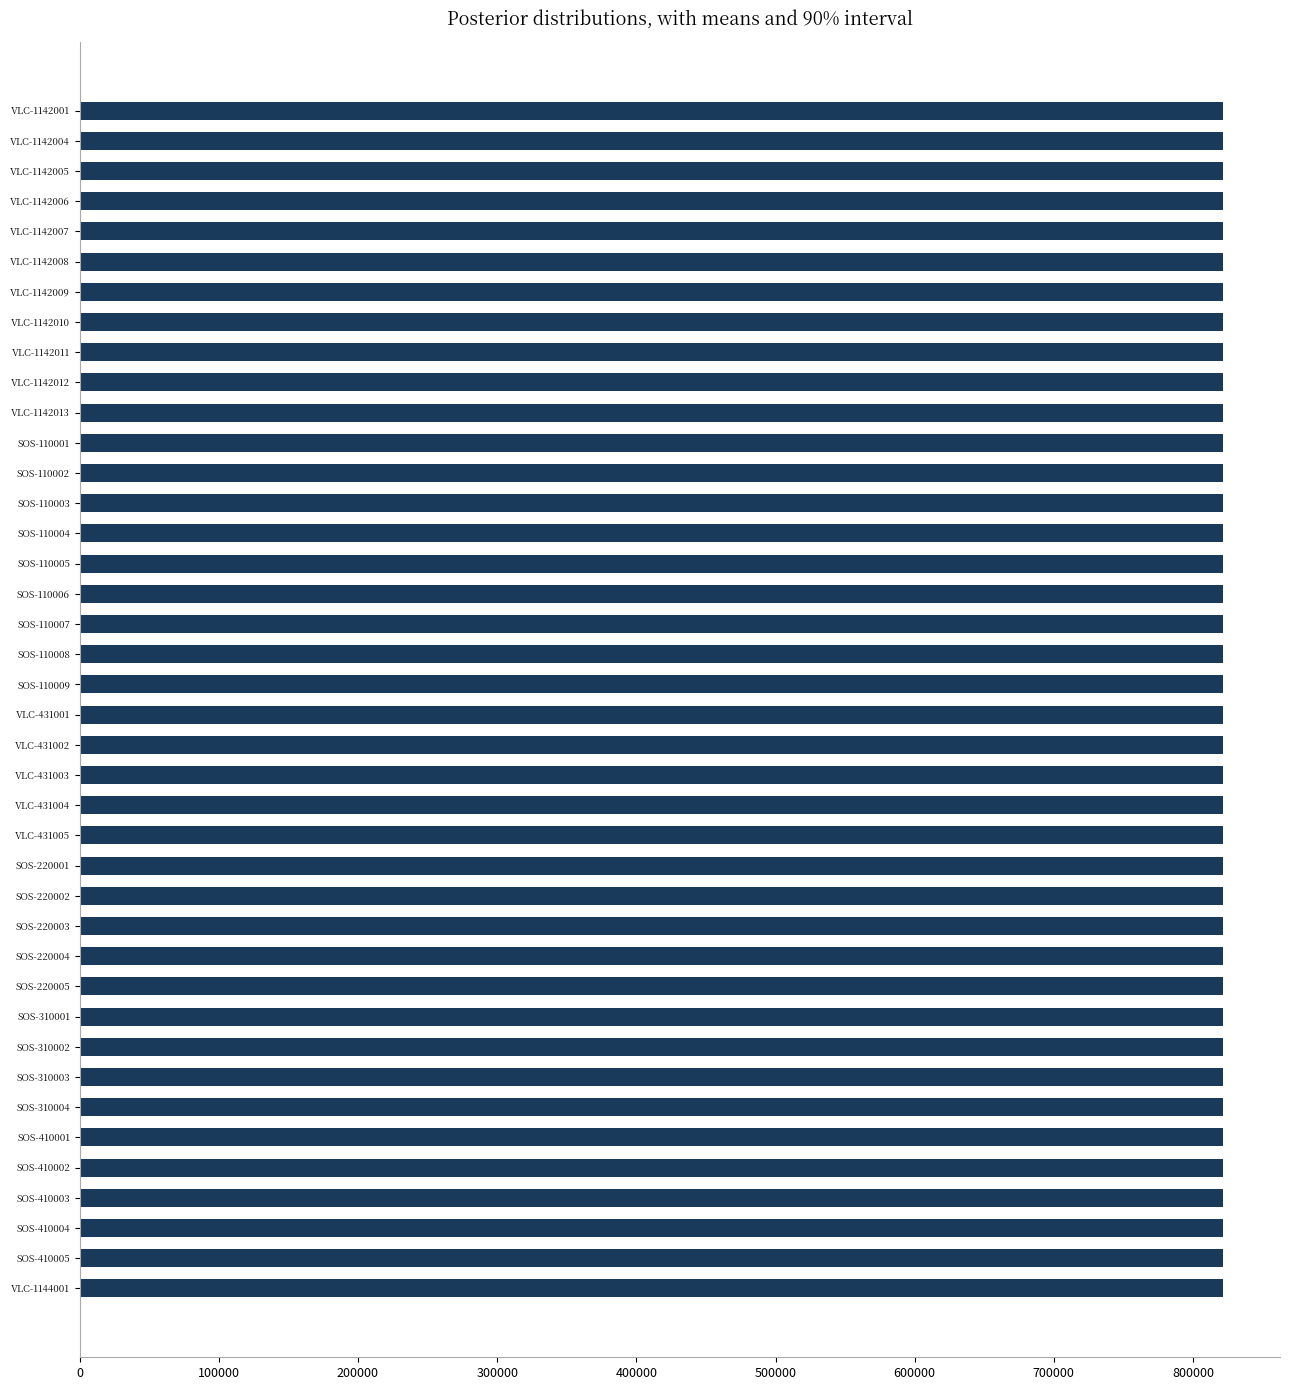

Is it true that the value at SOS-410004 is 1152309?

False